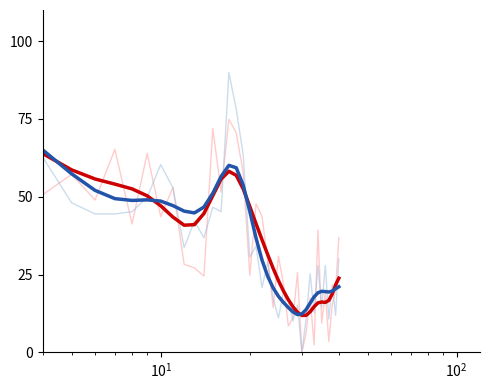

What is the maximum value shown in the chart?

100.0